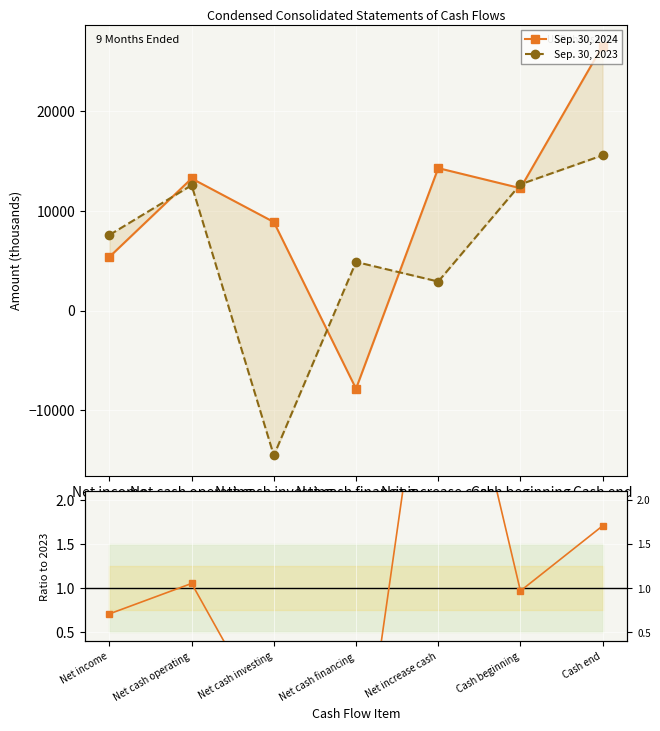

Where does the Sep. 30, 2023 series first go above 7585?

Net cash operating